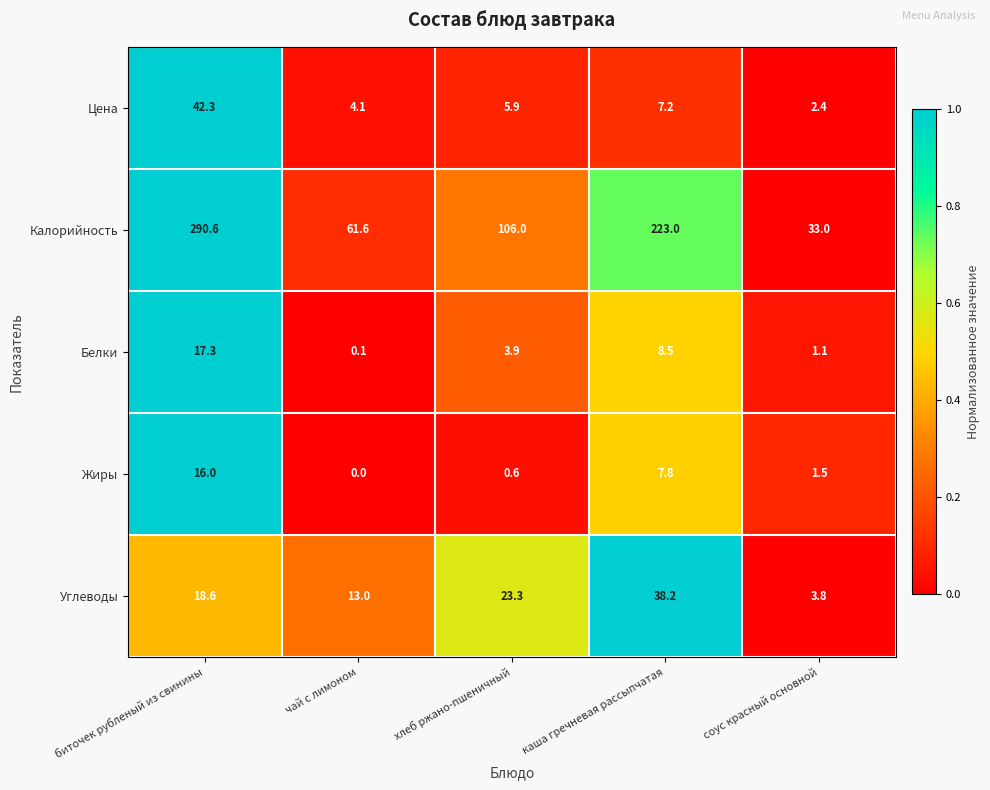

Rank the series by their maximum value, from lowest to highest.

Жиры, Белки, Углеводы, Цена, Калорийность